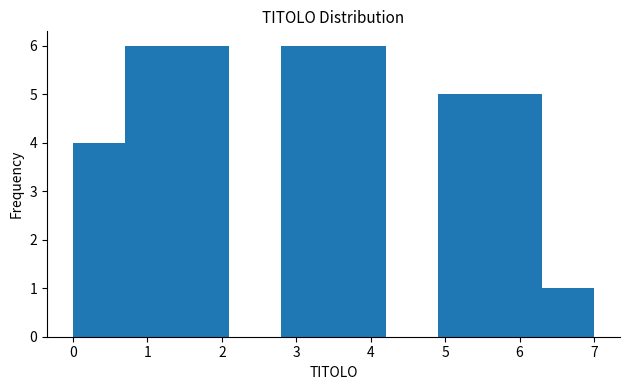

Reading left to right, transcribe this chart: for each bar, give the range it covers on the x-axis and its height. The values are not printed on the chart, so give them approximately, as read against the axis.

0.0 to 0.7: 4
0.7 to 1.4: 6
1.4 to 2.1: 6
2.1 to 2.8: 0
2.8 to 3.5: 6
3.5 to 4.2: 6
4.2 to 4.9: 0
4.9 to 5.6: 5
5.6 to 6.3: 5
6.3 to 7.0: 1